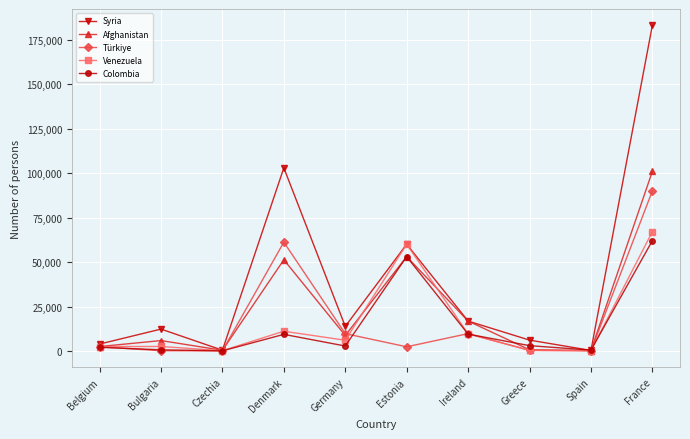

In Syria, how many points are higher than both neighbors (excluding endpoints)?

3